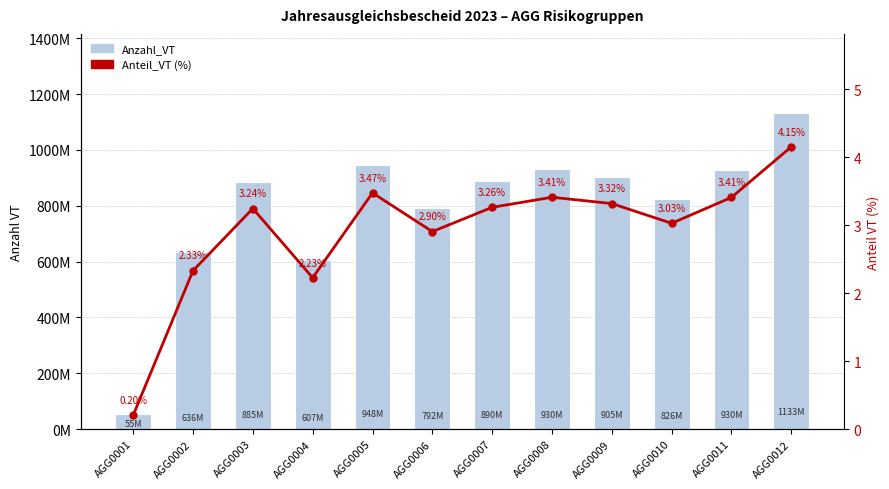

Reading left to right, what are all the values shown in this chart?

Anzahl_VT: AGG0001=55486856.0	AGG0002=635555960.0	AGG0003=884827173.0	AGG0004=607103823.0	AGG0005=947588968.0	AGG0006=792436548.0	AGG0007=889796844.0	AGG0008=930193889.0	AGG0009=904800649.0	AGG0010=825775421.0	AGG0011=929549136.0	AGG0012=1132647371.0
Anteil_VT (%): AGG0001=0.2	AGG0002=2.3	AGG0003=3.2	AGG0004=2.2	AGG0005=3.5	AGG0006=2.9	AGG0007=3.3	AGG0008=3.4	AGG0009=3.3	AGG0010=3.0	AGG0011=3.4	AGG0012=4.2